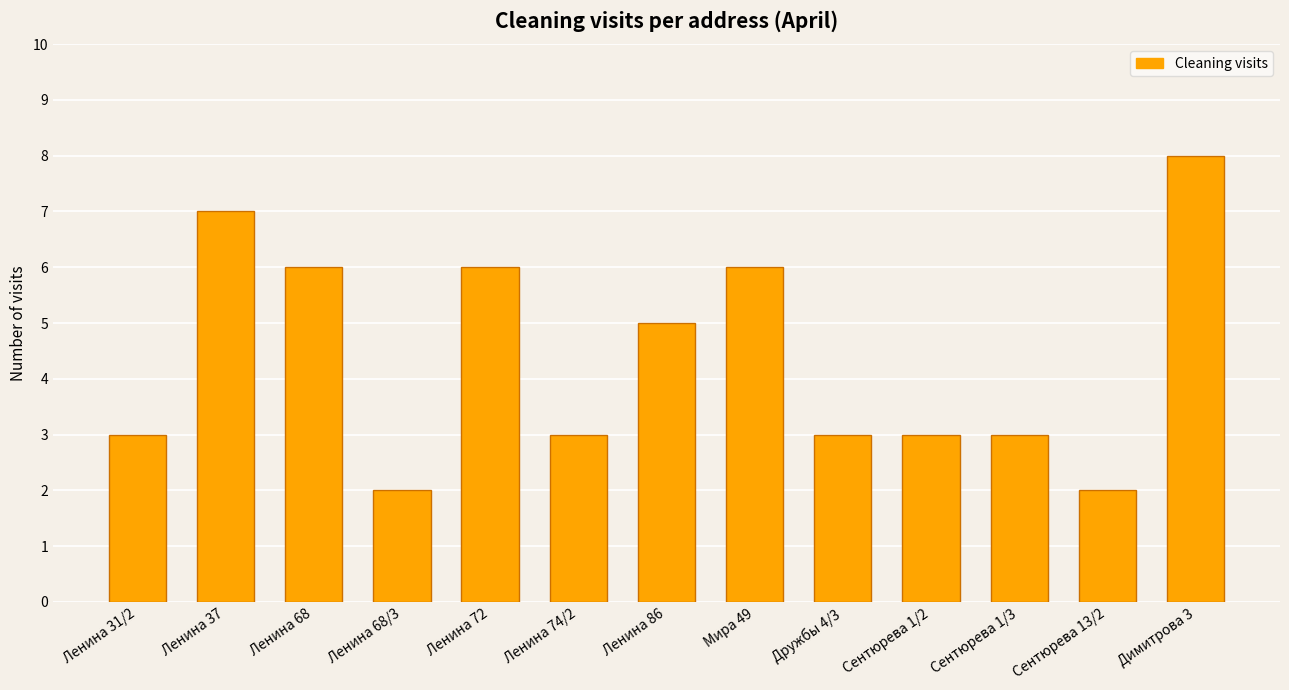

What is the difference between the second highest and minimum values?

5